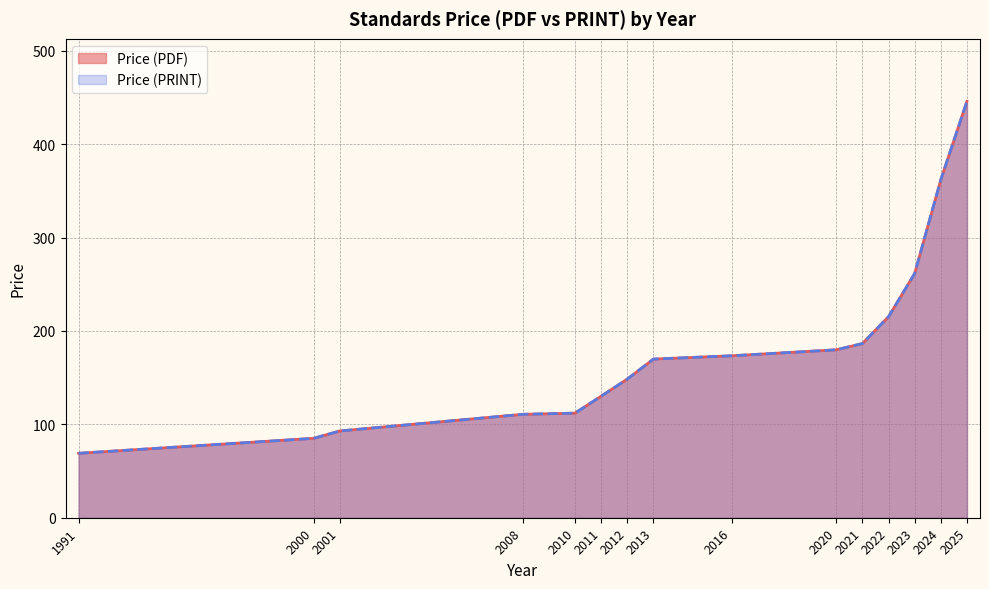

True or false: Price (PDF) and Price (PRINT) cross at least once.

False